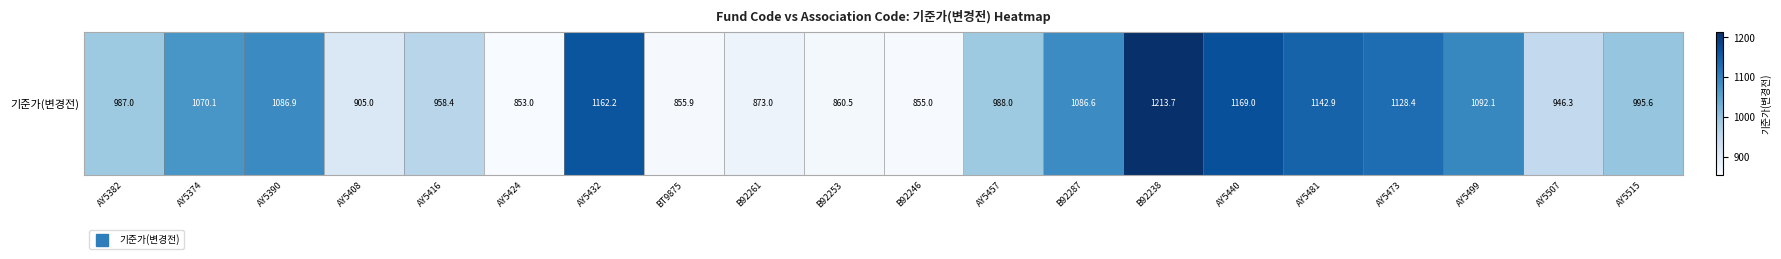

How many data points are less than 995?

10